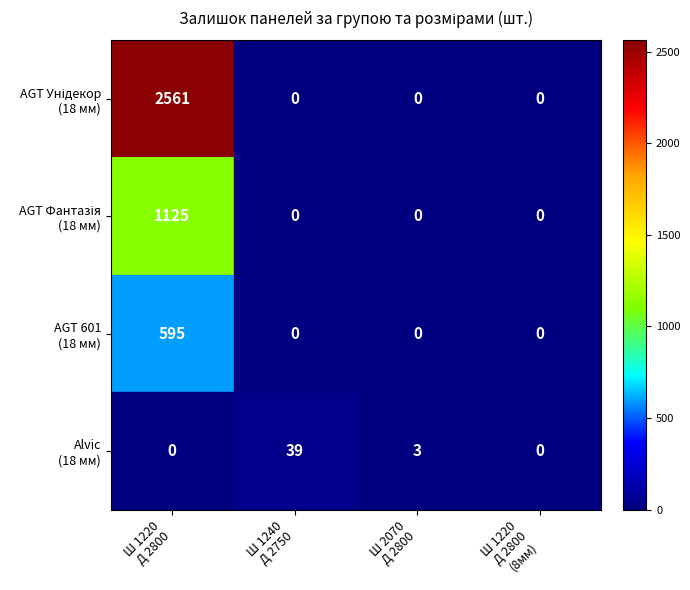

How many values in AGT Унідекор (18 мм) are above zero?

1